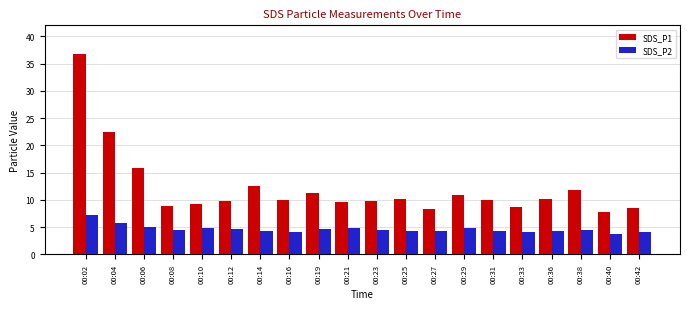

Does the chart contain stacked bars?

No